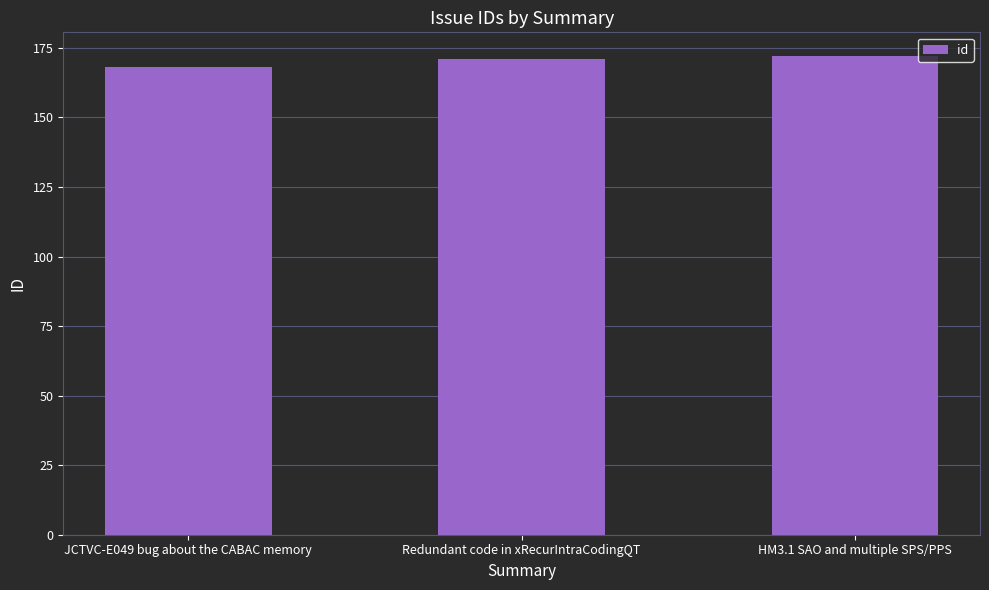

The chart shows a value of 260 at Redundant code in xRecurIntraCodingQT. True or false?

False